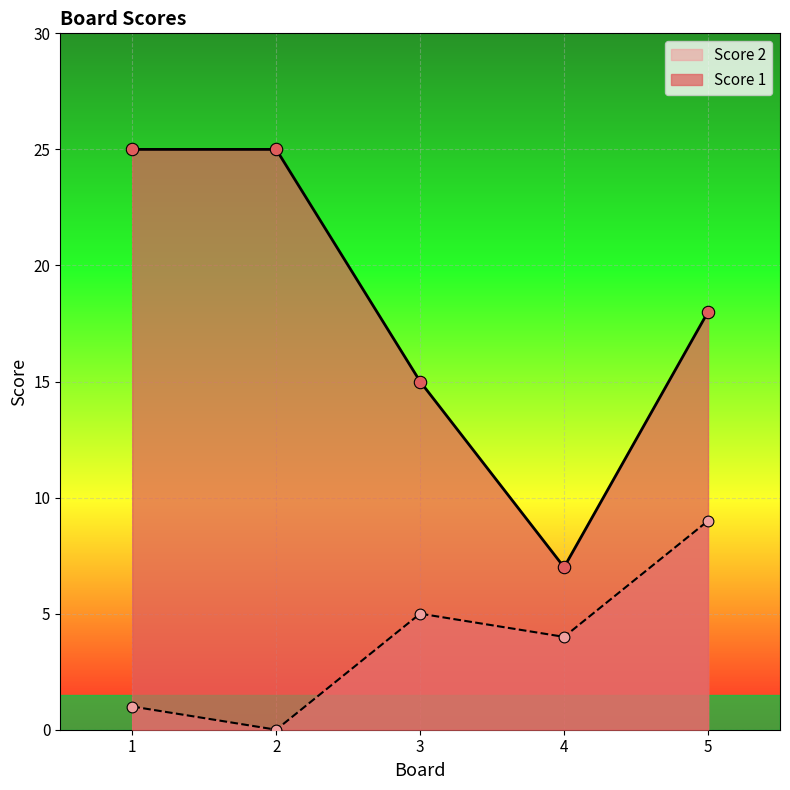

At how many categories does at least one series exceed 7?

4